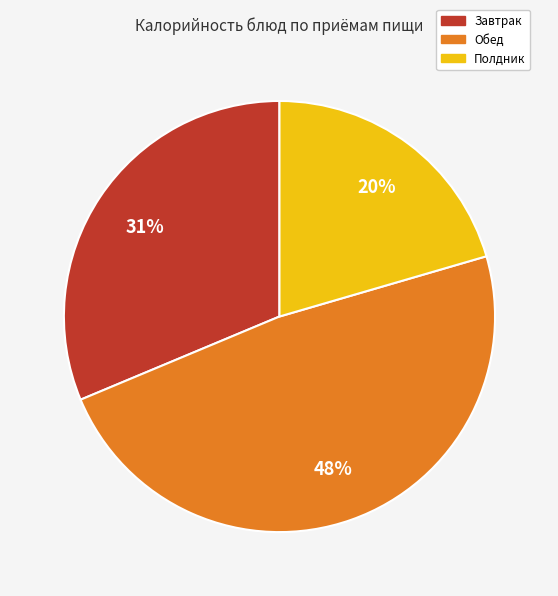

The Обед slice represents 48% of the pie. True or false?

True